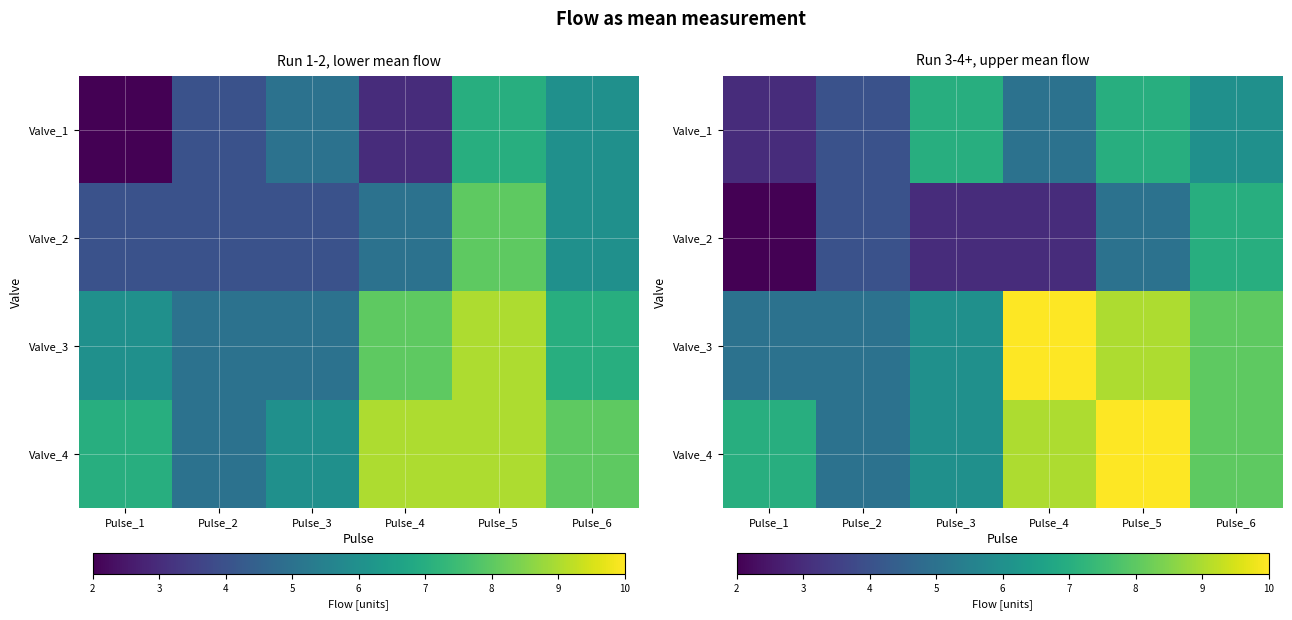

Count the number of data series in this chart.

4